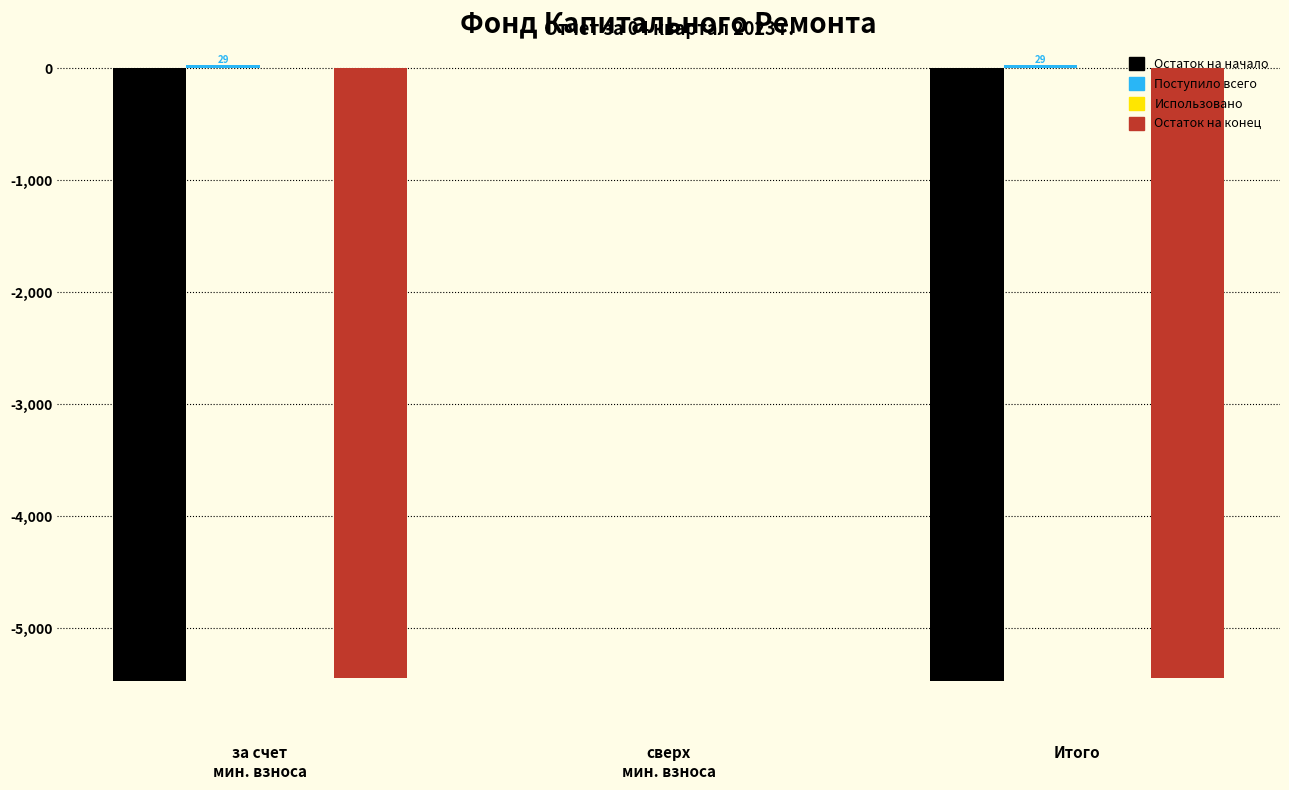

What is the greatest value displayed?

29.5